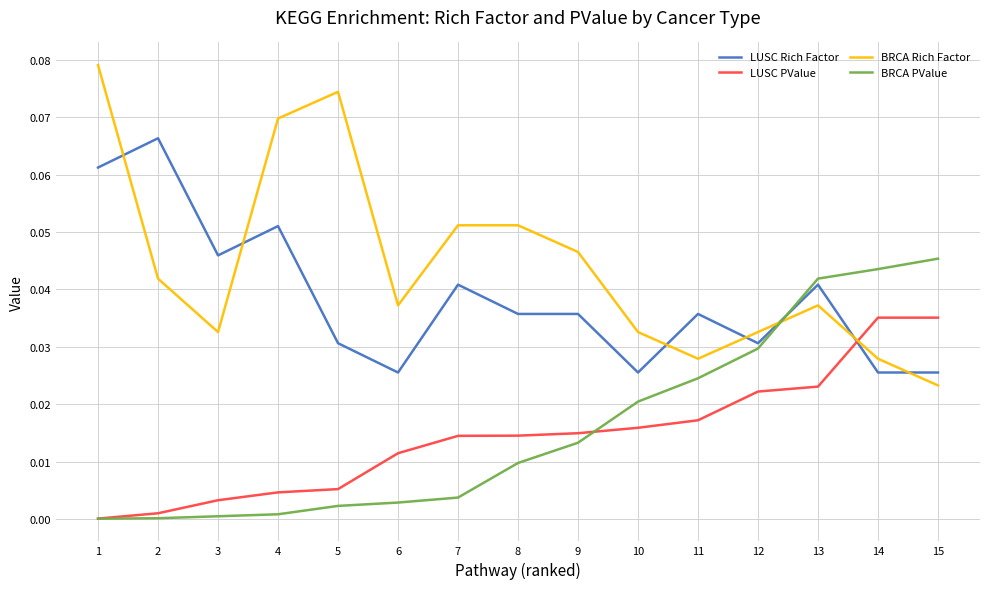

Which series has the largest total across all categories?

BRCA Rich Factor